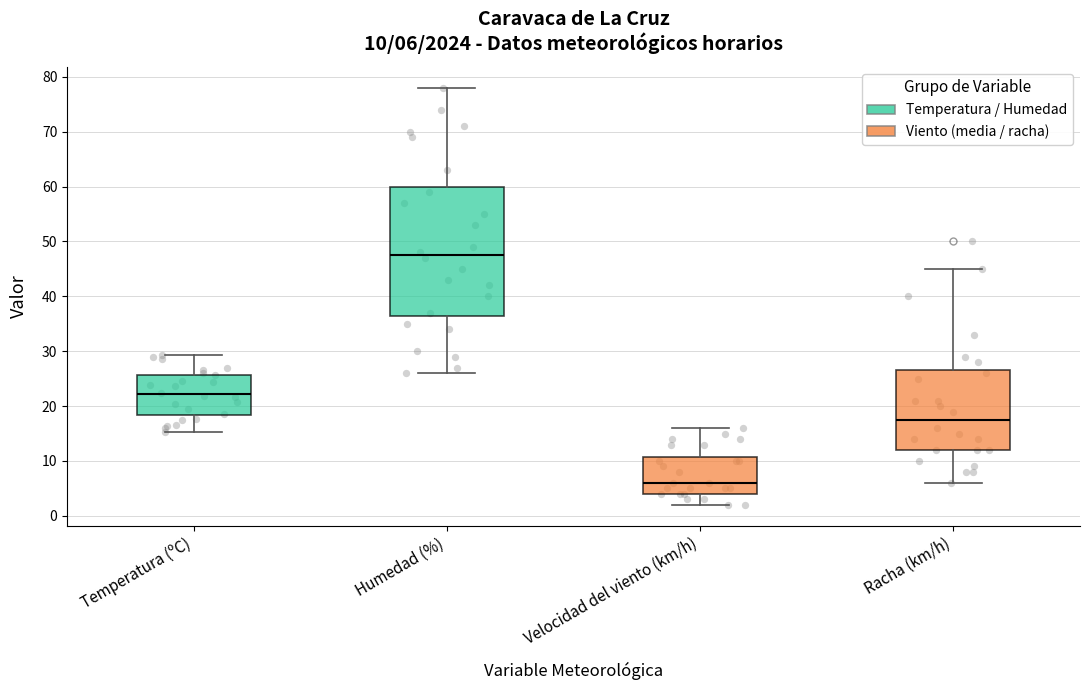

Which box is the tallest, from its lower edge to its upper edge?

Humedad (%)